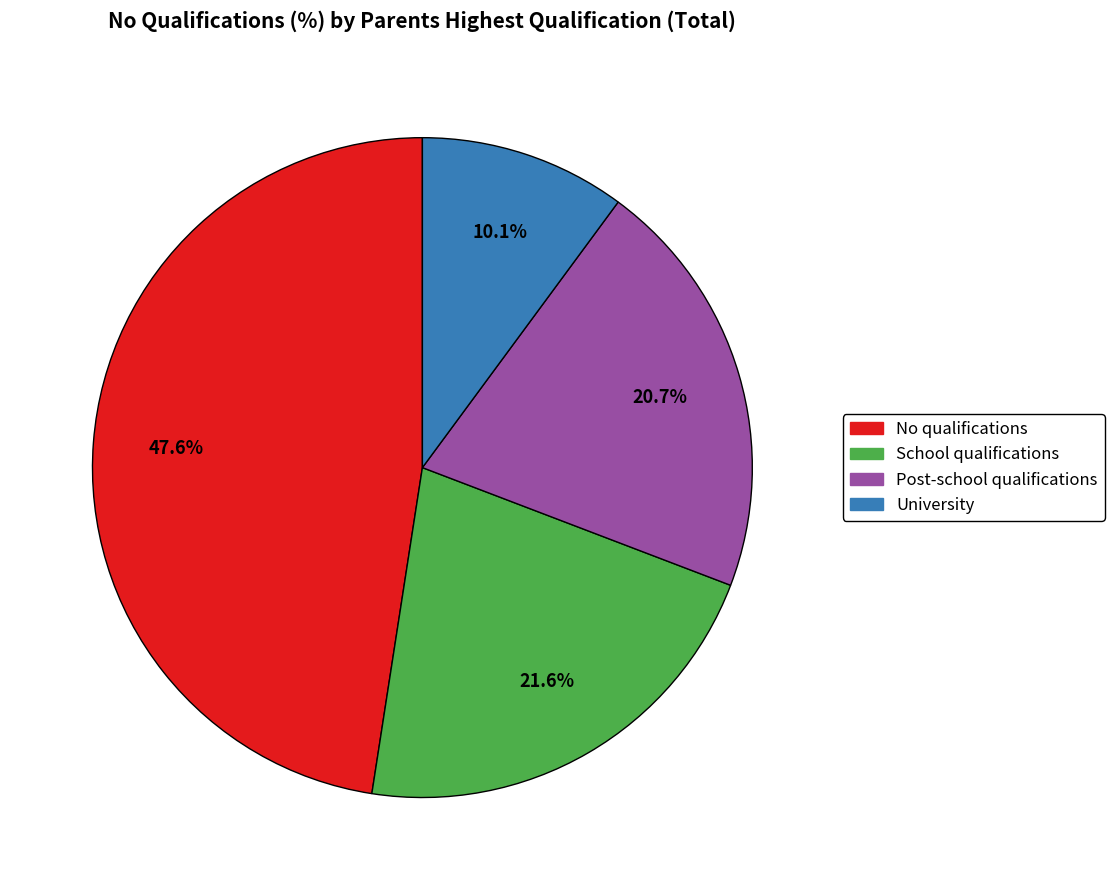

Which category has the smallest portion of the pie?

University